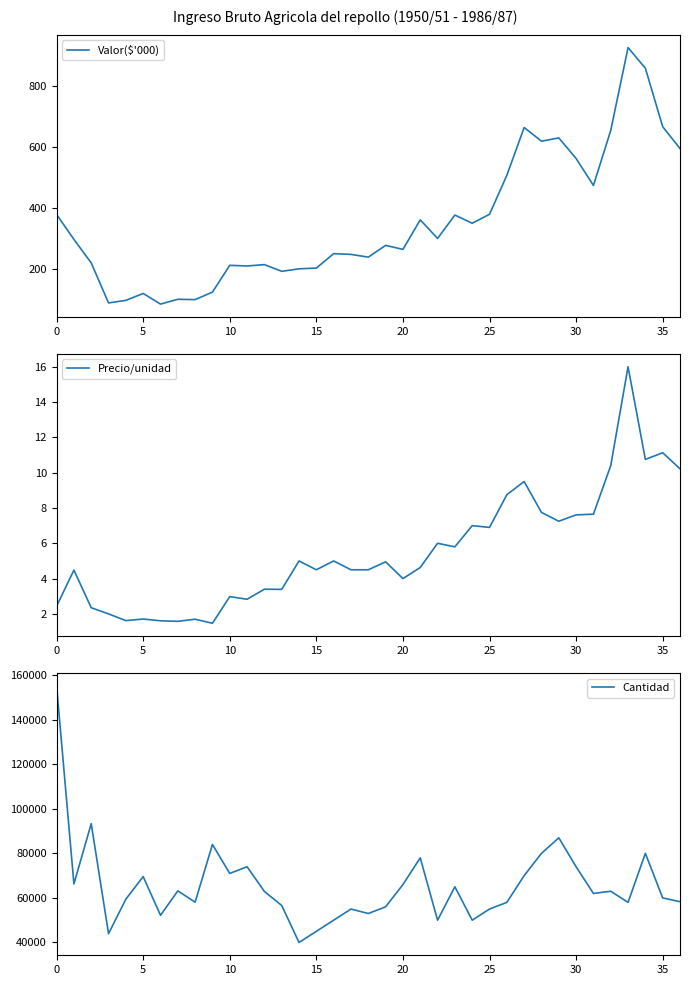

What is the label of the 29th point from the left?

28